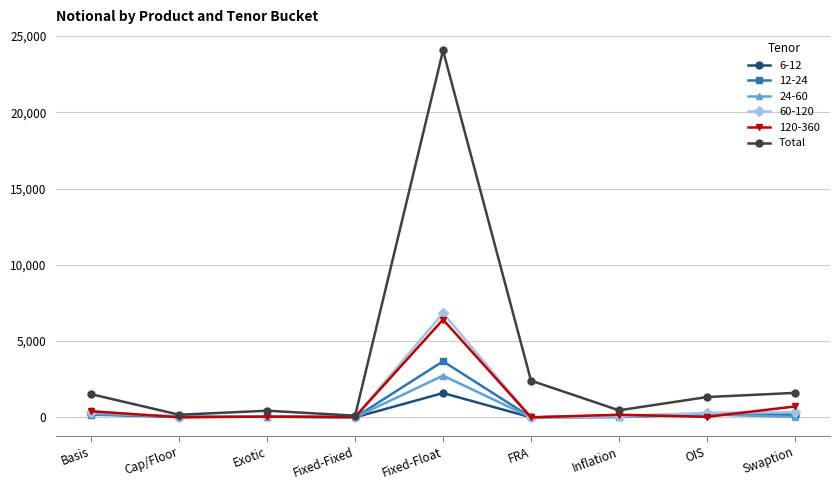

Which series has the widest spread of values?

Total